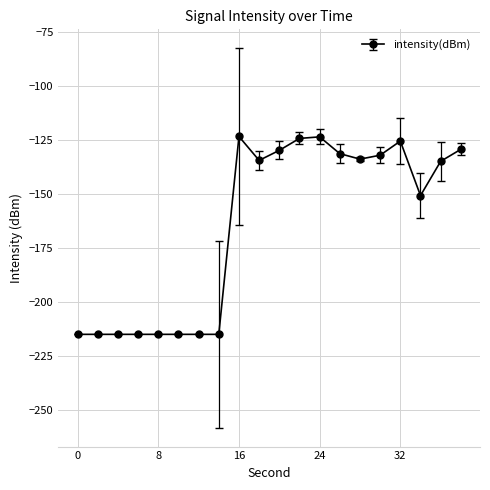

What is the maximum value shown in the chart?

-123.5